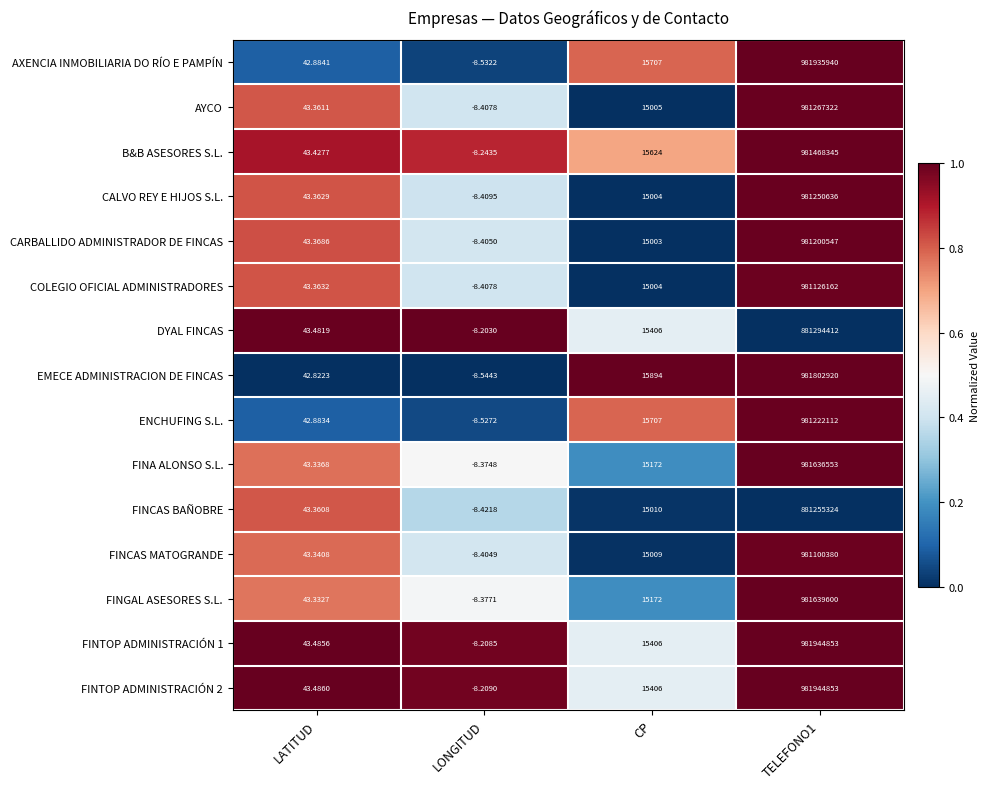

How many values in the FINCAS BAÑOBRE series are below 15010?

2